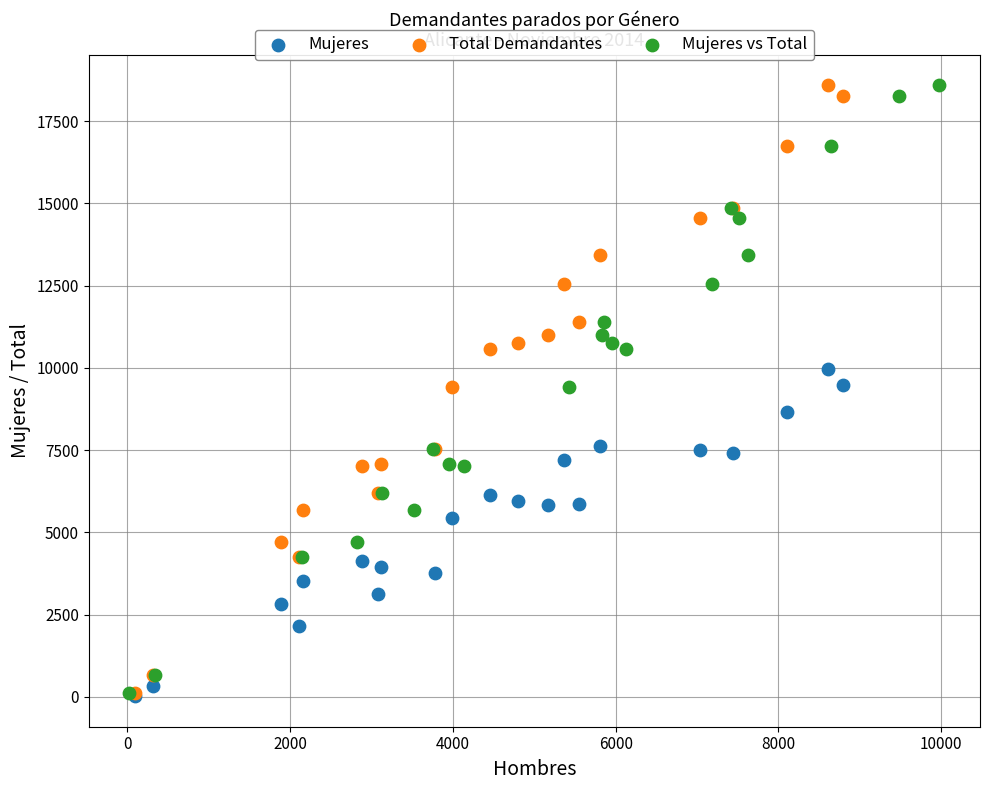

What are all the series names shown in the legend?

Mujeres, Total Demandantes, Mujeres vs Total